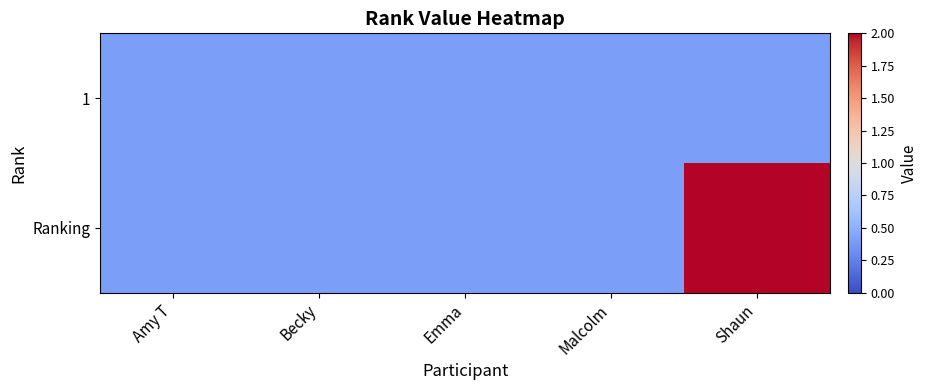

Reading left to right, what are all the values shown in this chart?

1: Amy T=0.4	Becky=0.4	Emma=0.4	Malcolm=0.4	Shaun=0.4
Ranking: Amy T=0.4	Becky=0.4	Emma=0.4	Malcolm=0.4	Shaun=2.0